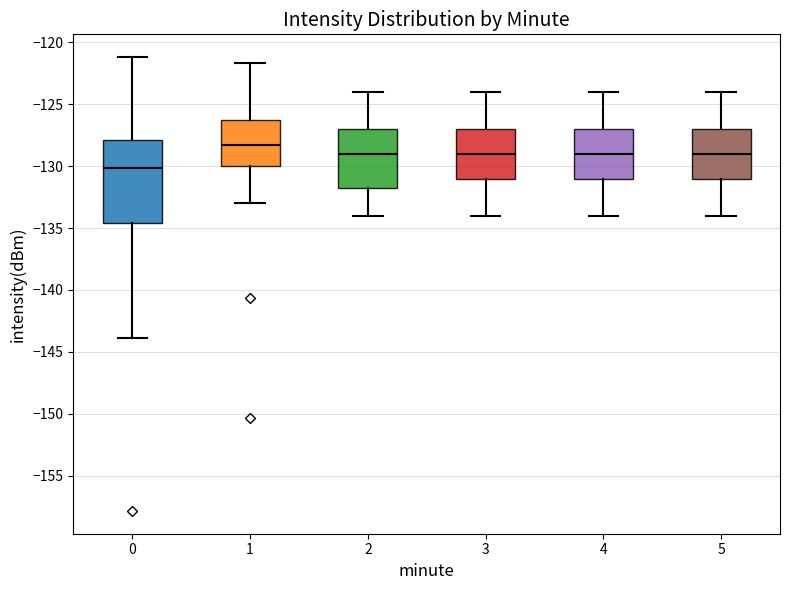

Comparing the boxes themselves (not the whiskers), which one is the tallest?

0